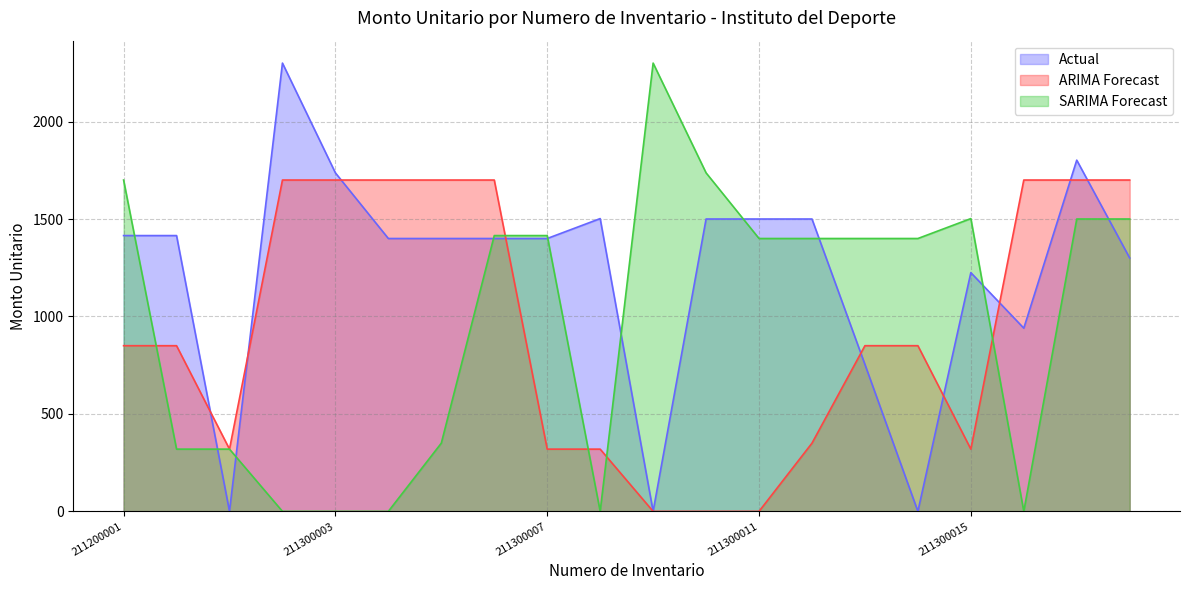

At how many categories does at least one series exceed 1405?

17